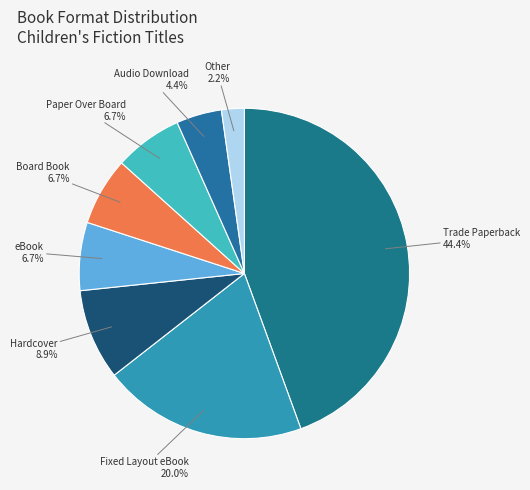

Is there any slice that represents more than half of the pie?

No